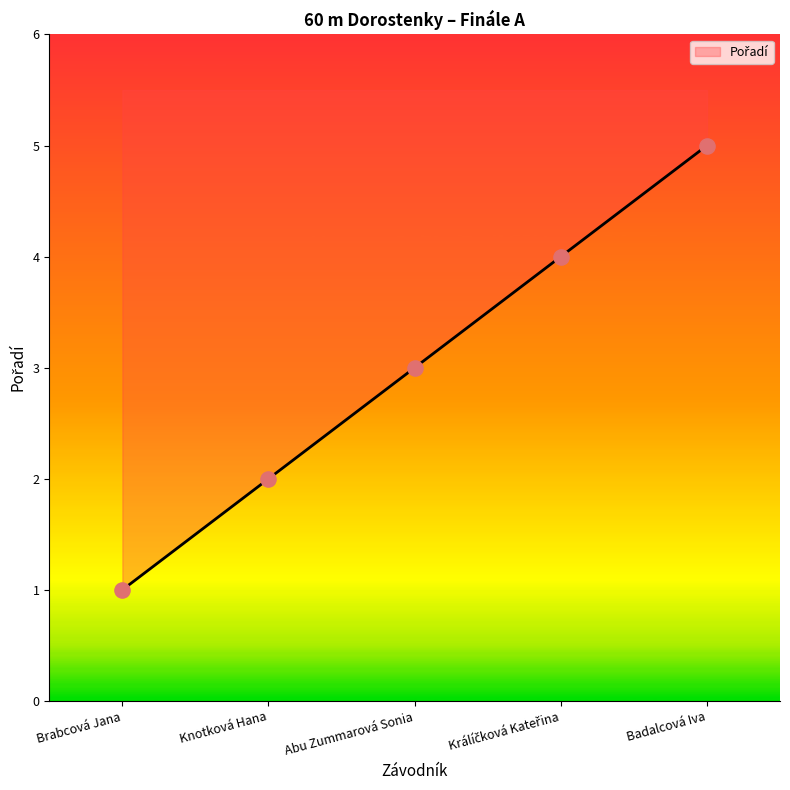

Which has a higher value, Badalcová Iva or Abu Zummarová Sonia?

Badalcová Iva